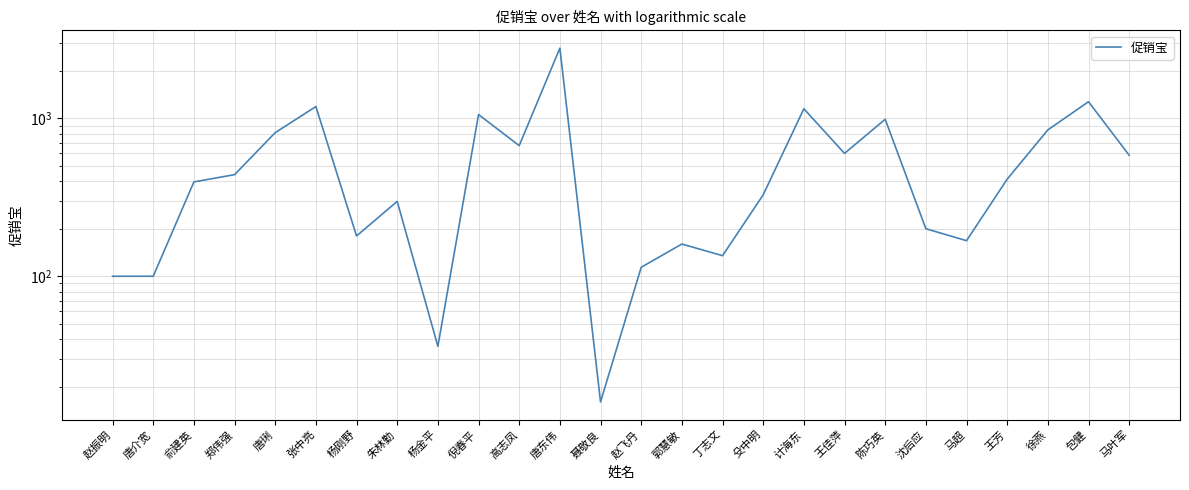

Which category has the lowest value across all series?

聂敬良